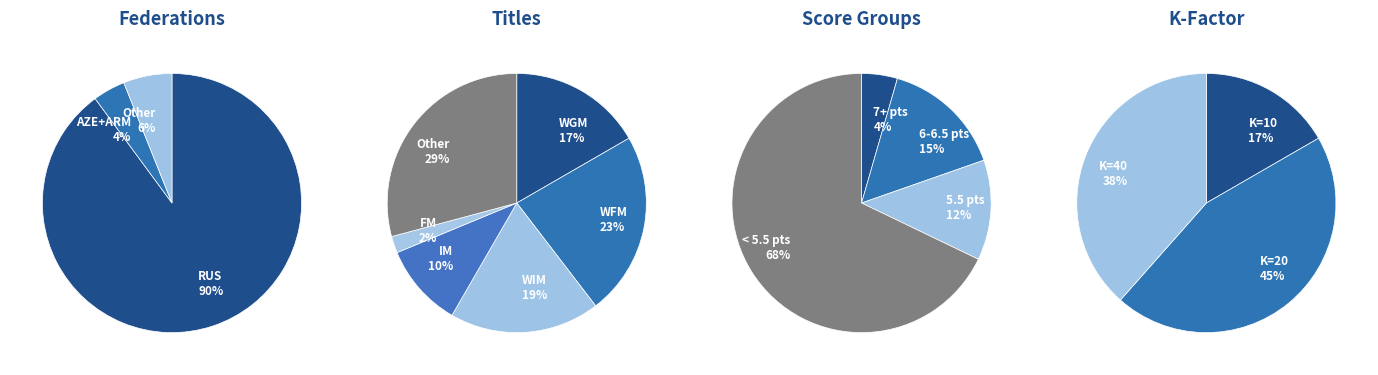

Which category has the biggest portion of the pie?

RUS